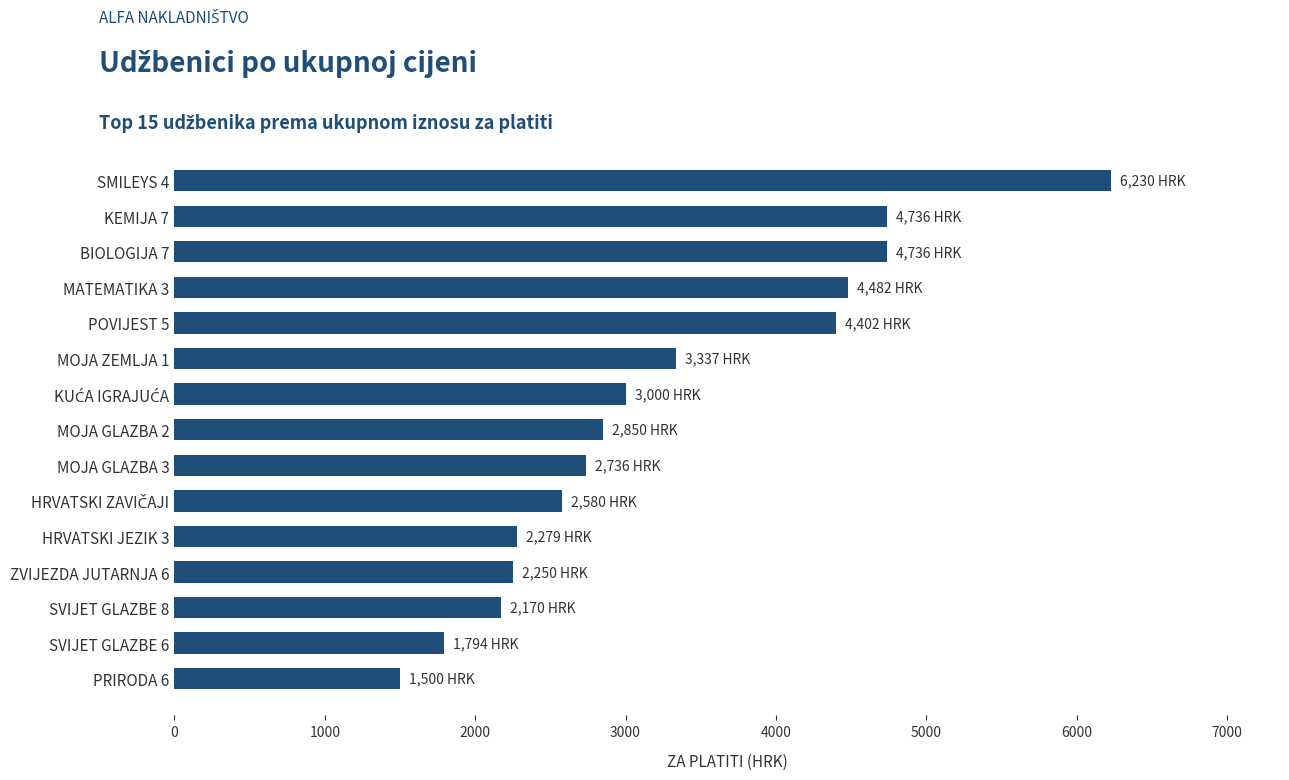

What is the value of the 4th bar from the top?

4482